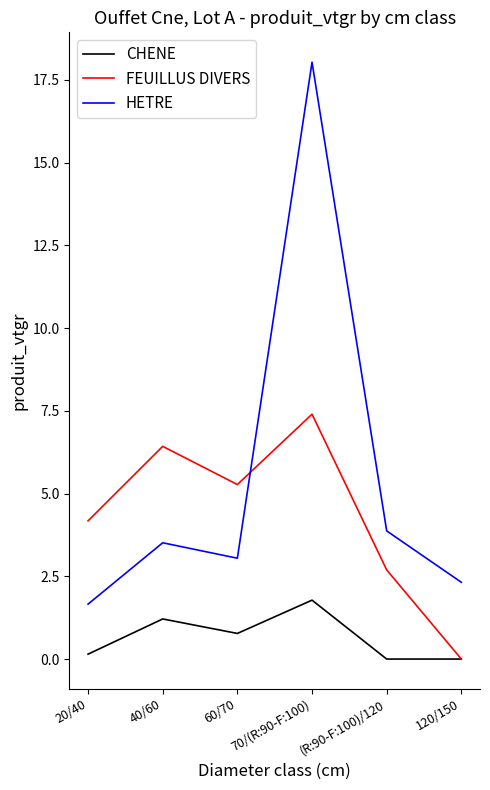

What is the average value of the CHENE series?

0.7